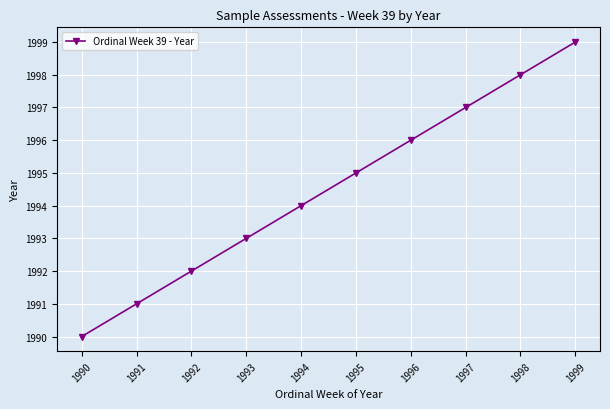

Reading right to left, what are all the values shown in this chart?

1999=1999	1998=1998	1997=1997	1996=1996	1995=1995	1994=1994	1993=1993	1992=1992	1991=1991	1990=1990